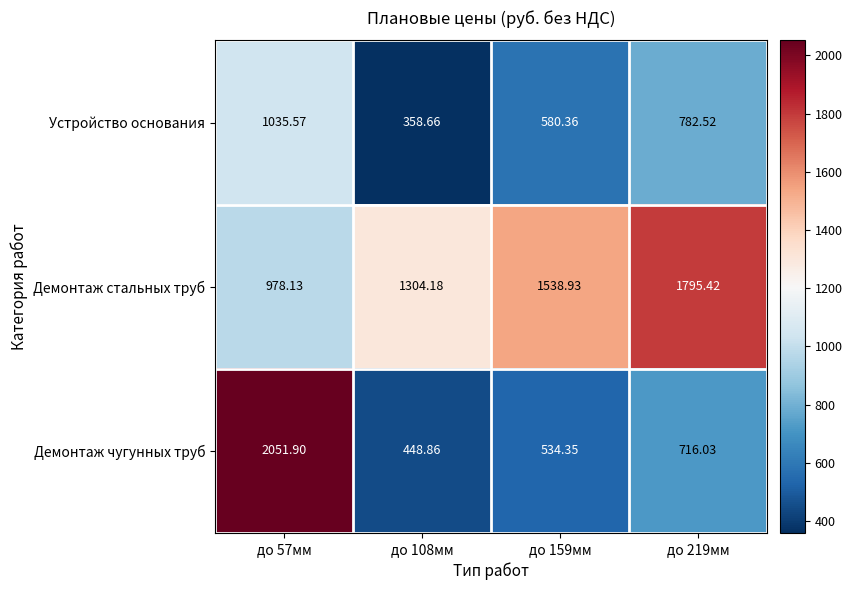

Rank the series at до 57мм from highest to lowest value.

Демонтаж чугунных труб, Устройство основания, Демонтаж стальных труб